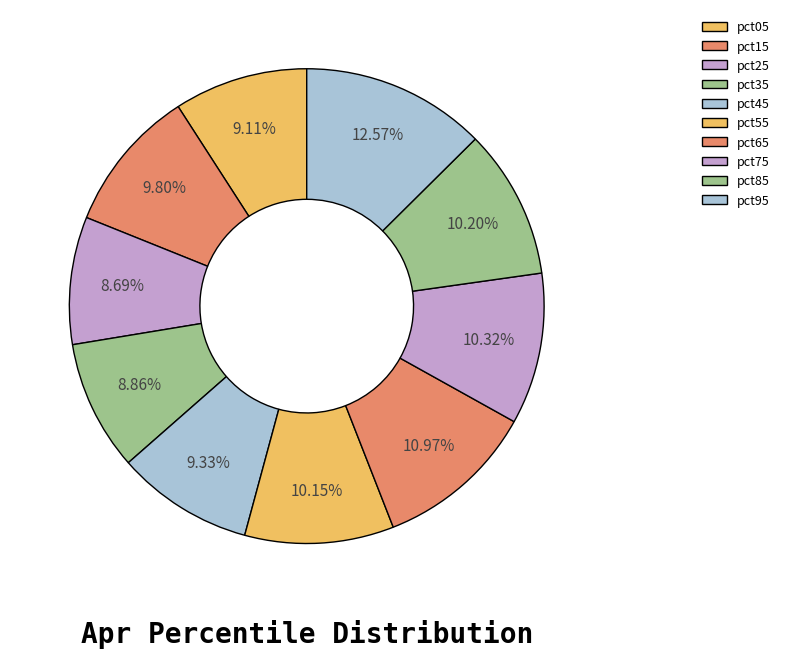

Which slice is the smallest?

pct25